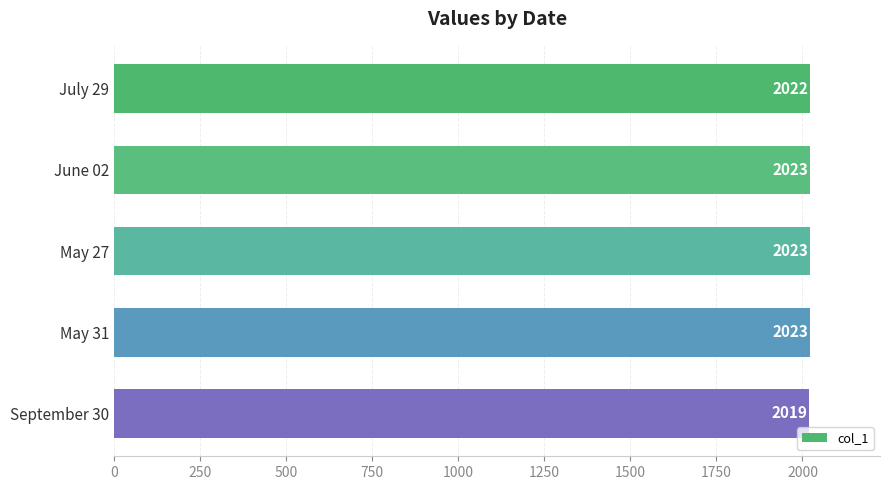

Count the values in the range 2022 to 2023.

4